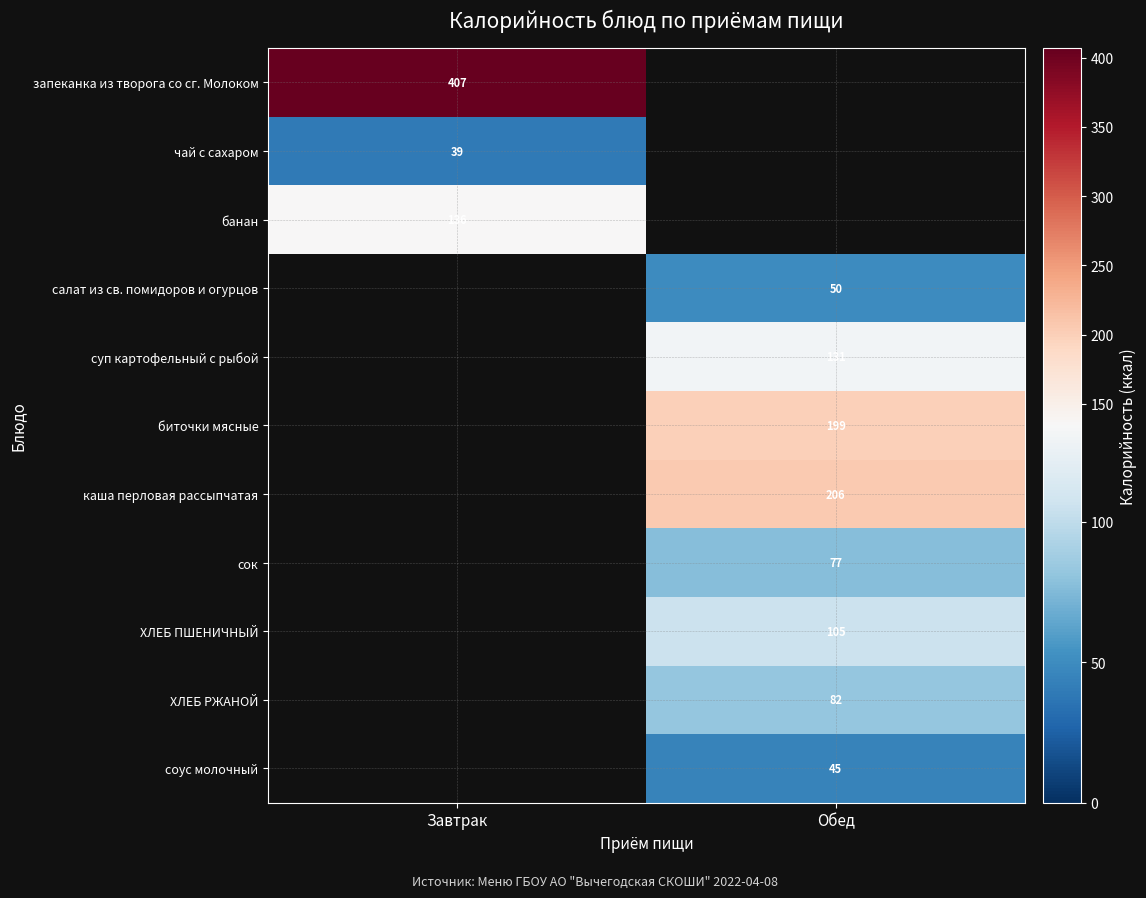

The value of суп картофельный с рыбой at Обед is 131. True or false?

True